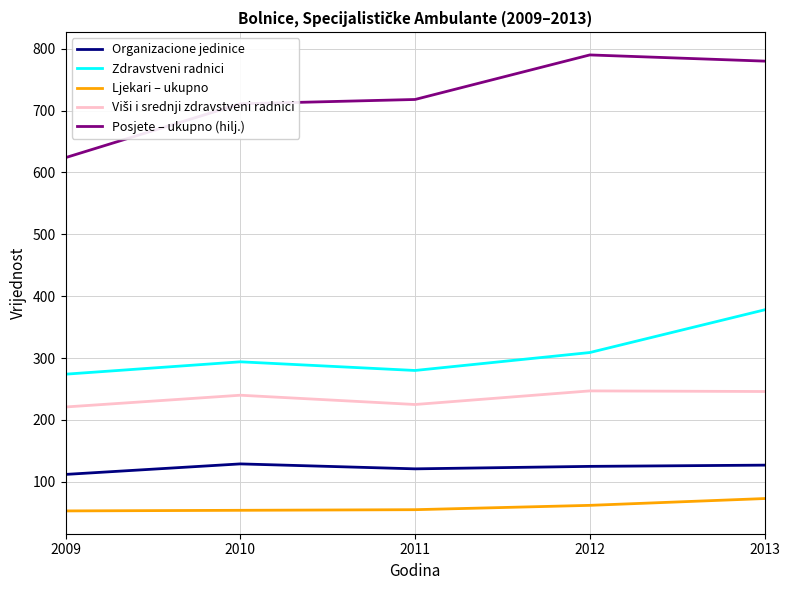

Which series changed the most between 2010 and 2013?

Zdravstveni radnici